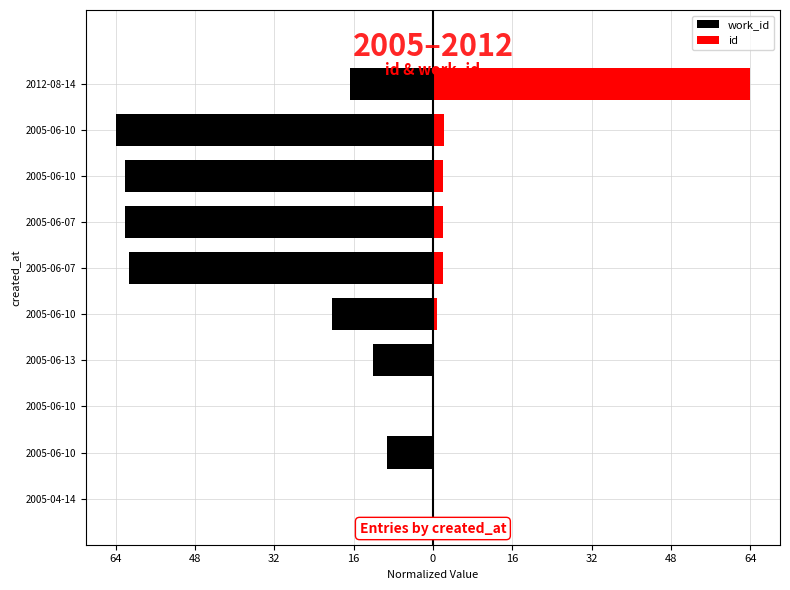

What are all the series names shown in the legend?

work_id, id